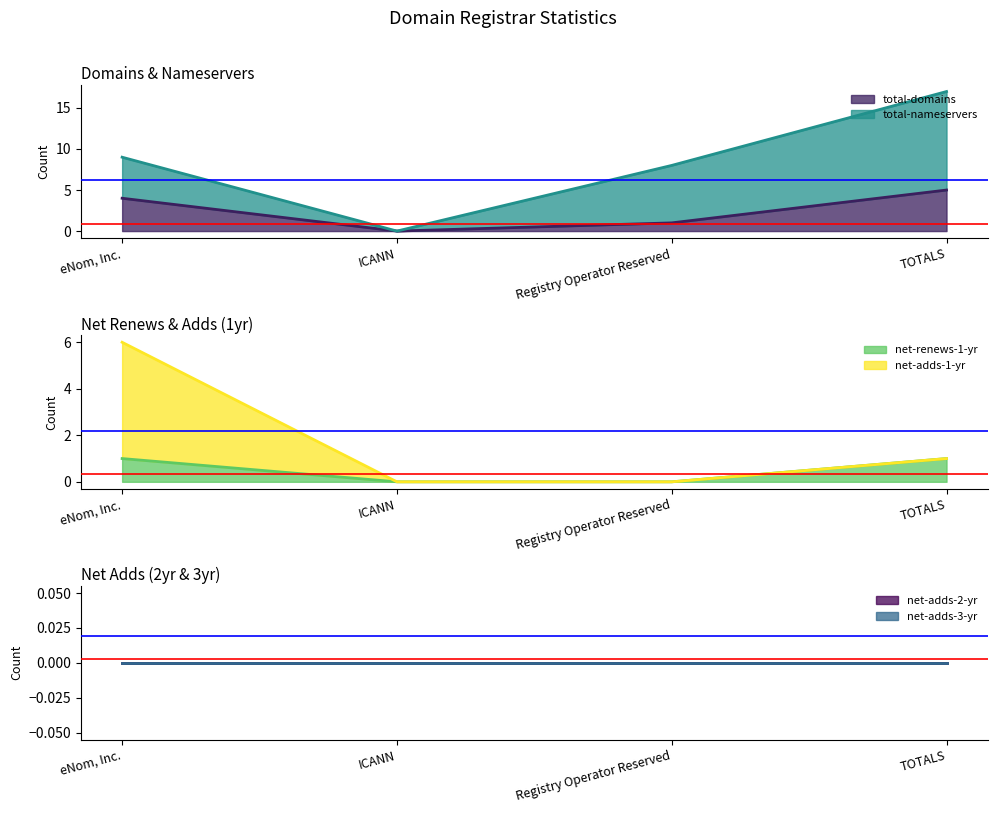

Count the total-domains values in the range 1 to 5.

3